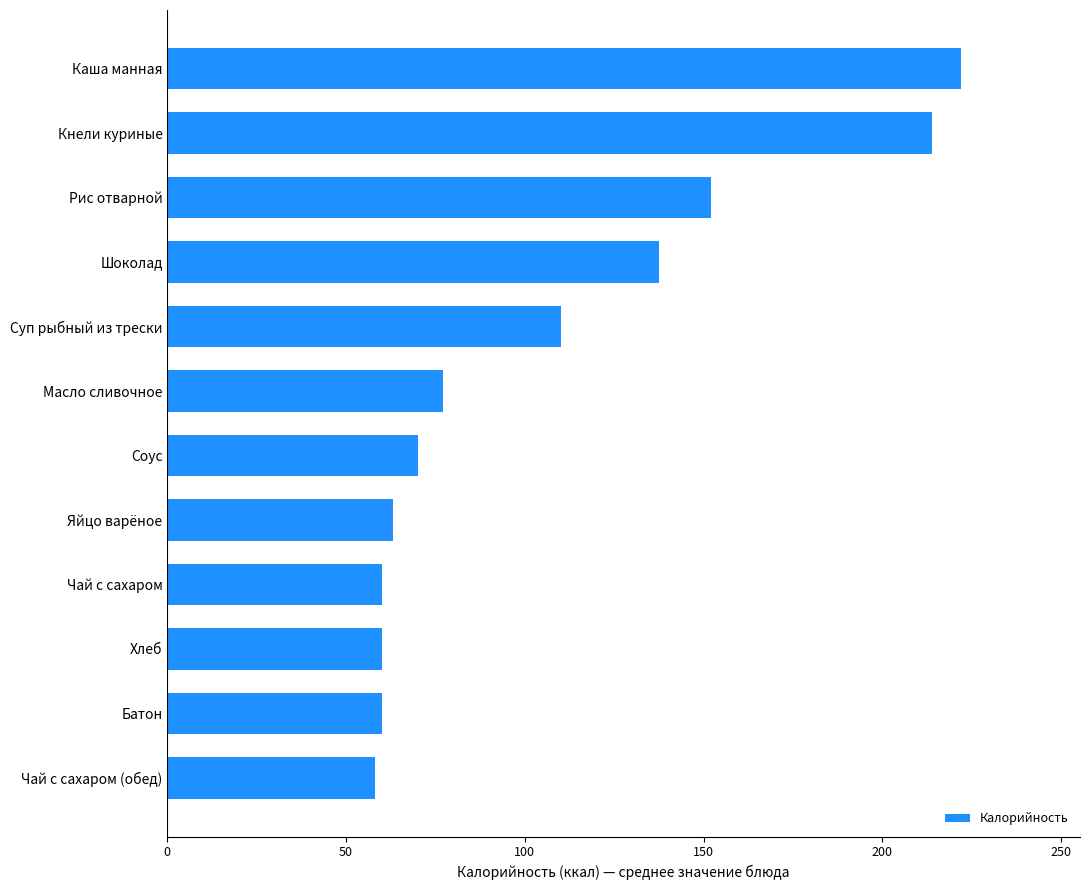

Reading bottom to top, extract all data points from this chart.

58.0	60.0	60.0	60.0	63.0	70.0	77.0	110.0	137.5	152.0	214.0	222.0